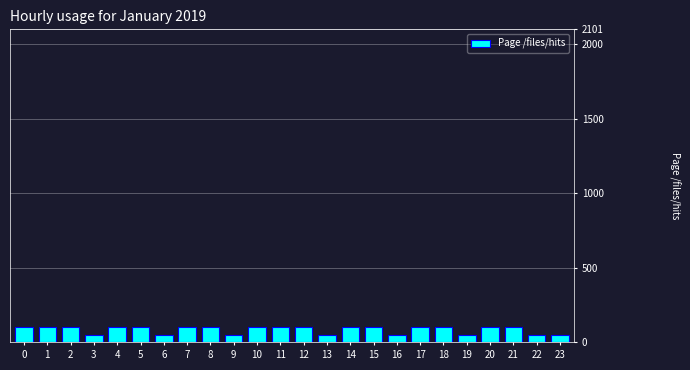

Reading left to right, what are all the values shown in this chart?

105.0	105.0	105.0	52.5	105.0	105.0	52.5	105.0	105.0	52.5	105.0	105.0	105.0	52.5	105.0	105.0	52.5	105.0	105.0	52.5	105.0	105.0	52.5	52.5